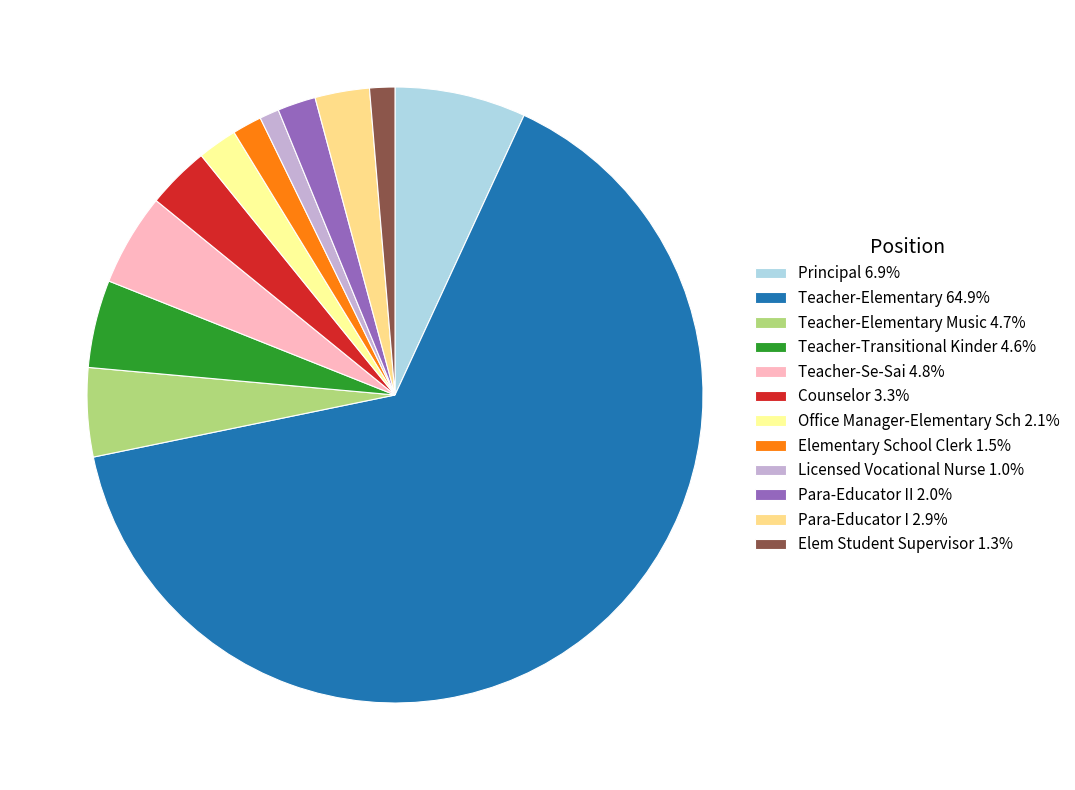

Which slice is the smallest?

Licensed Vocational Nurse